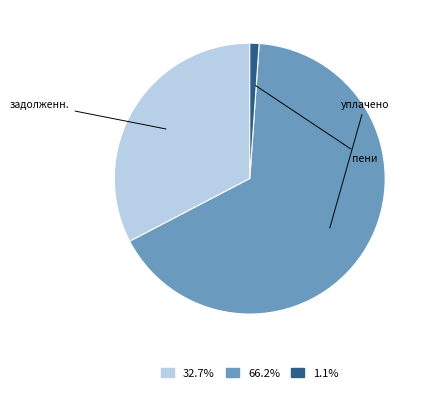

Is there any slice that represents more than half of the pie?

Yes